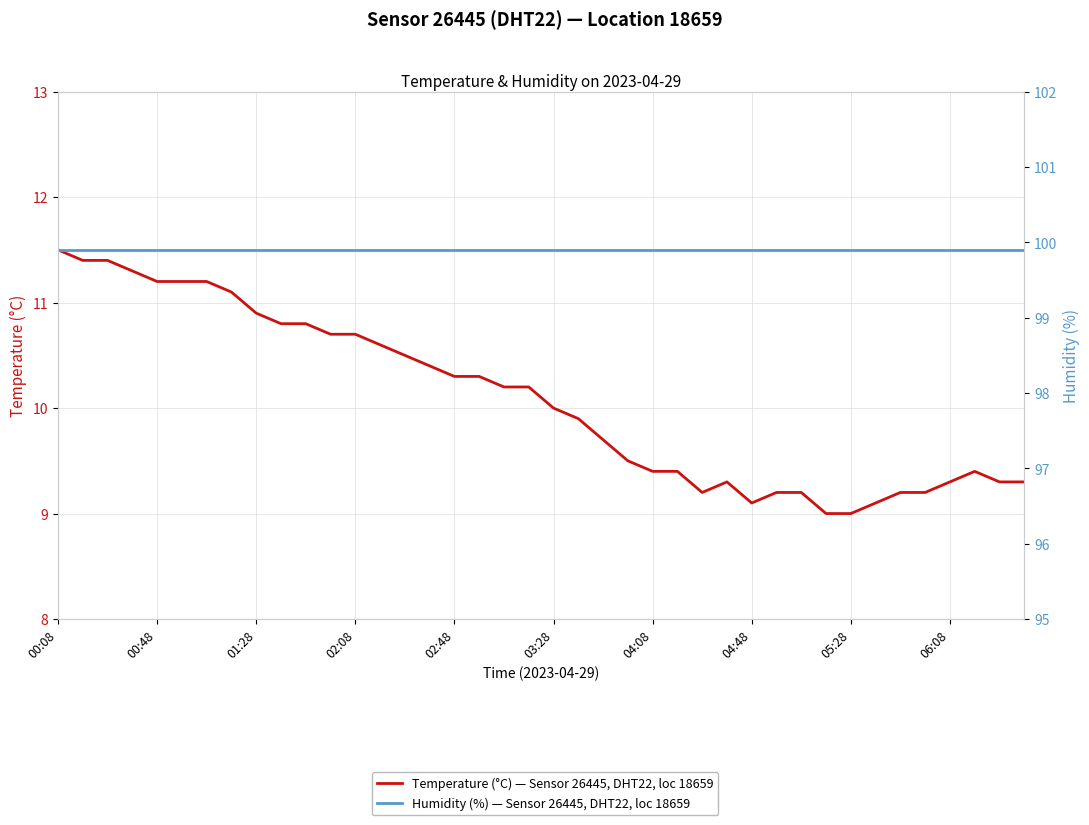

At which category does the chart reach its minimum across all series?

31